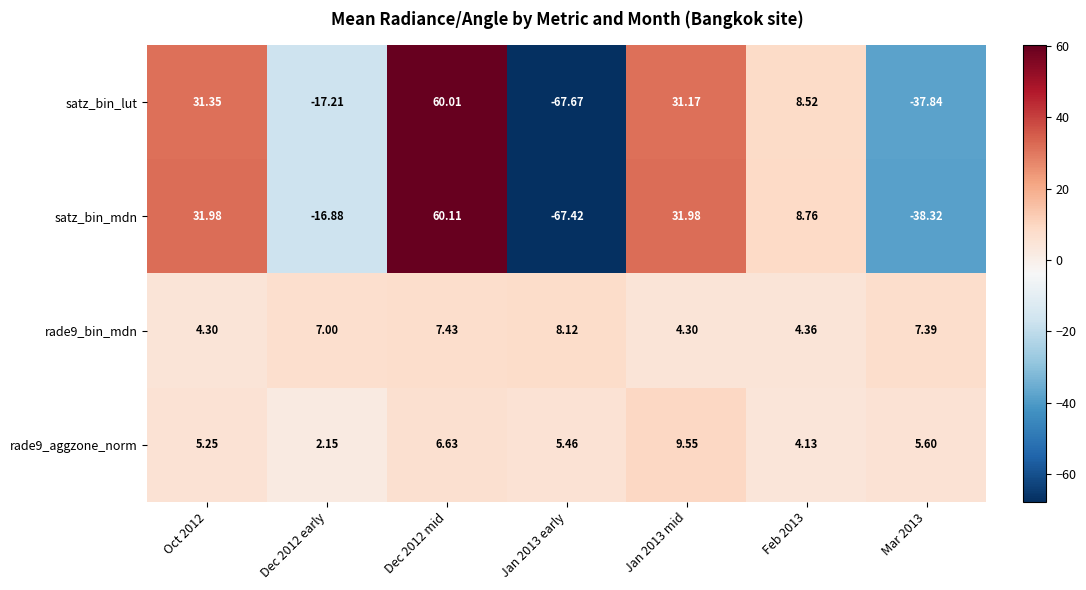

At which category is the sum across all series the highest?

Dec 2012 mid